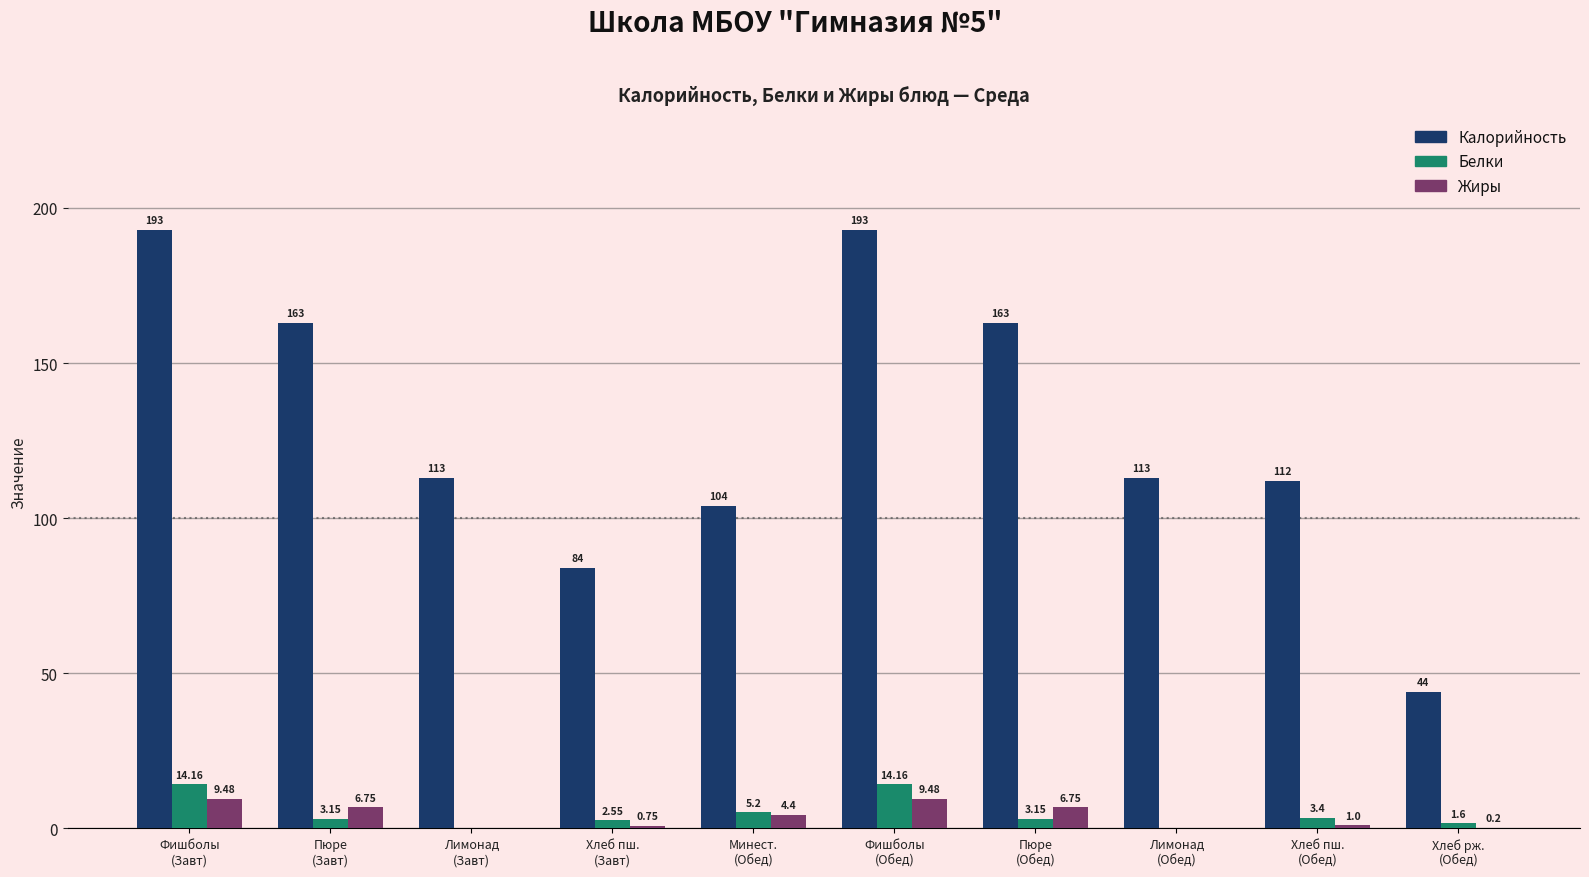

Which series has the largest total across all categories?

Калорийность